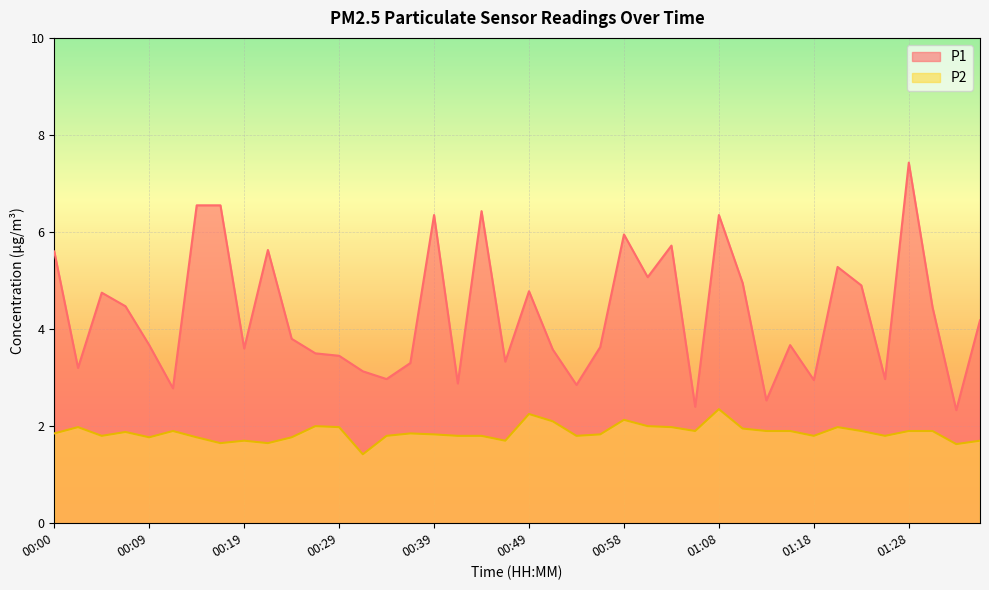

Where is P1 nearest to the value 4?

01:35